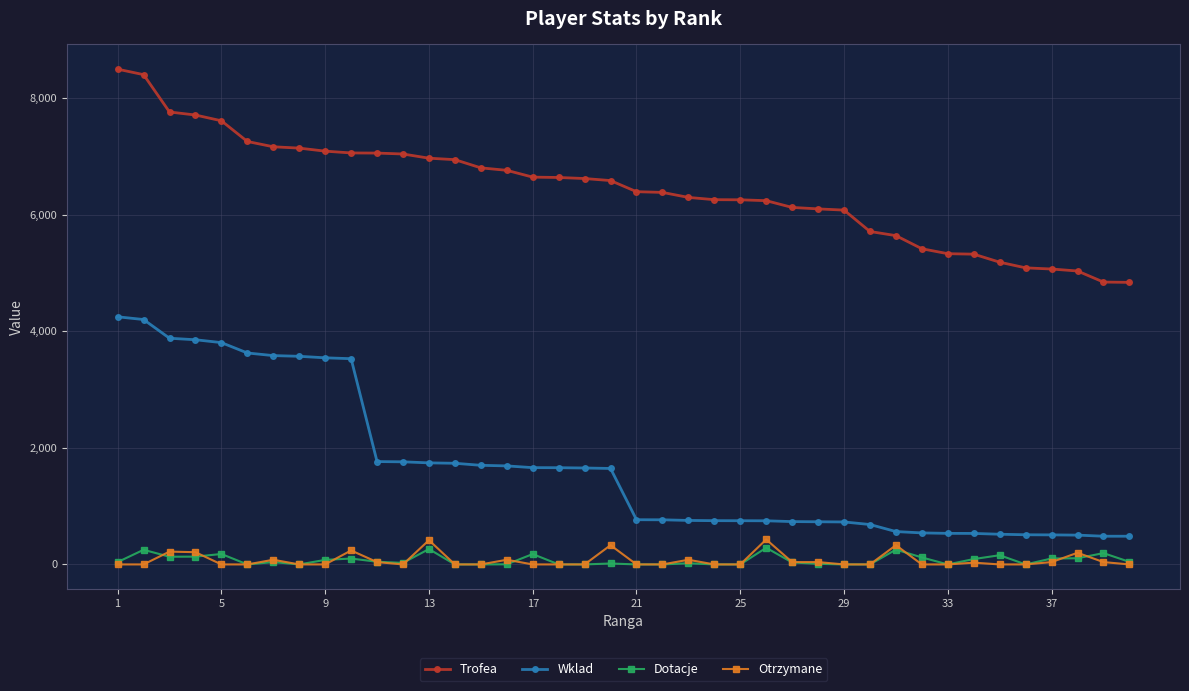

Does the chart have visible grid lines?

Yes